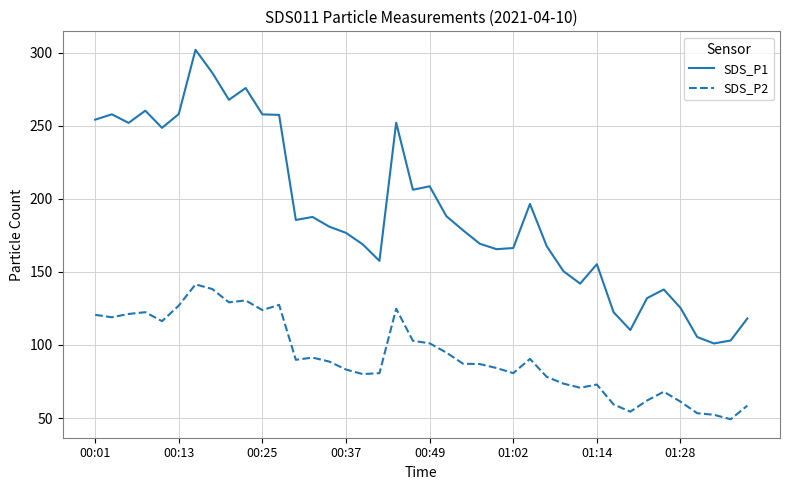

What is the difference between the maximum and minimum values in the SDS_P1 series?

201.0